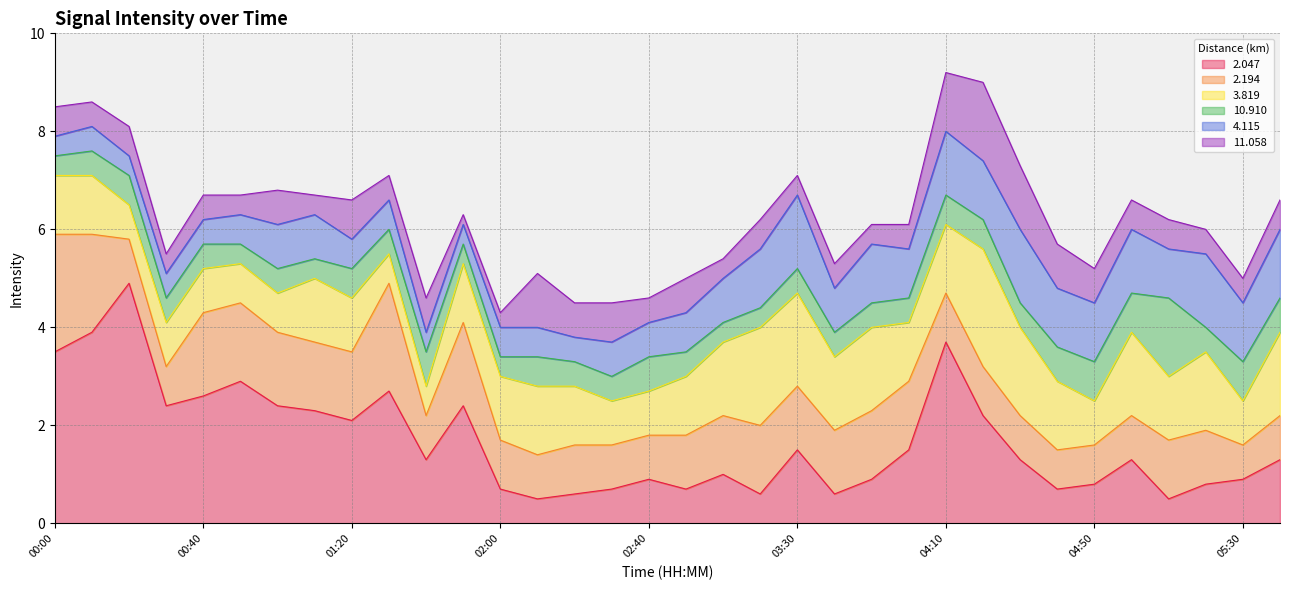

What is the smallest value displayed?

0.2